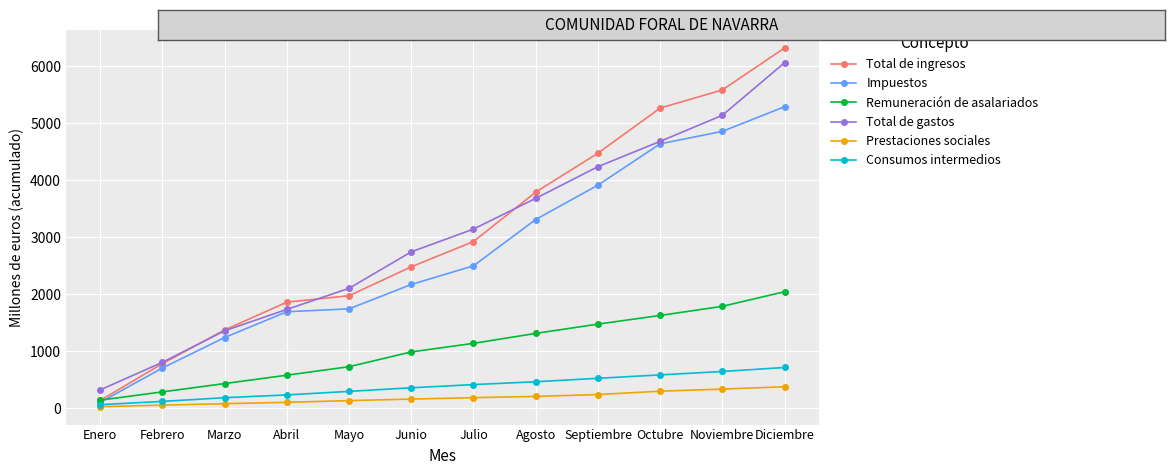

At which category is the sum across all series the highest?

Diciembre